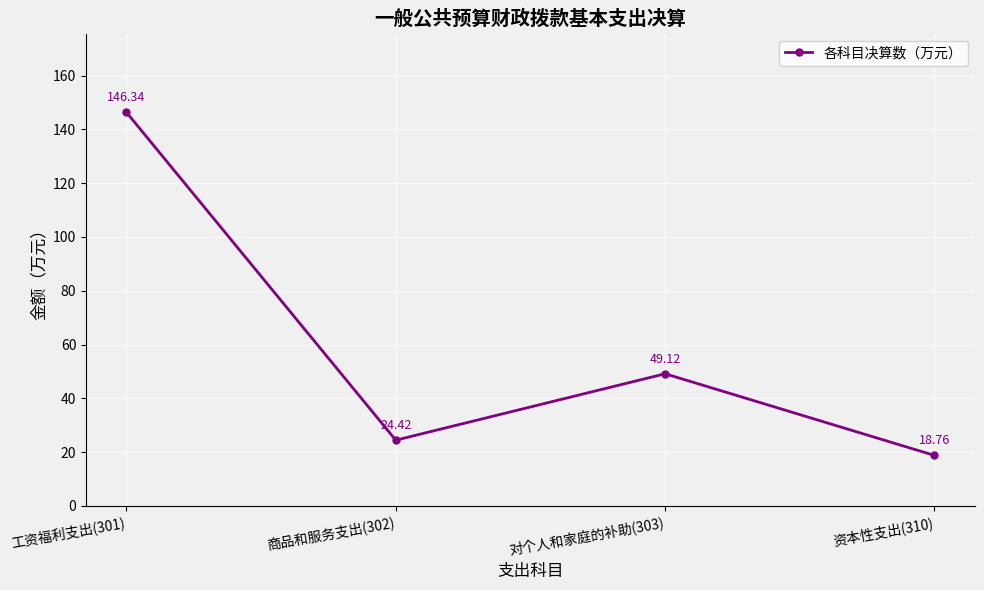

Rank the categories by value from highest to lowest.

工资福利支出(301), 对个人和家庭的补助(303), 商品和服务支出(302), 资本性支出(310)